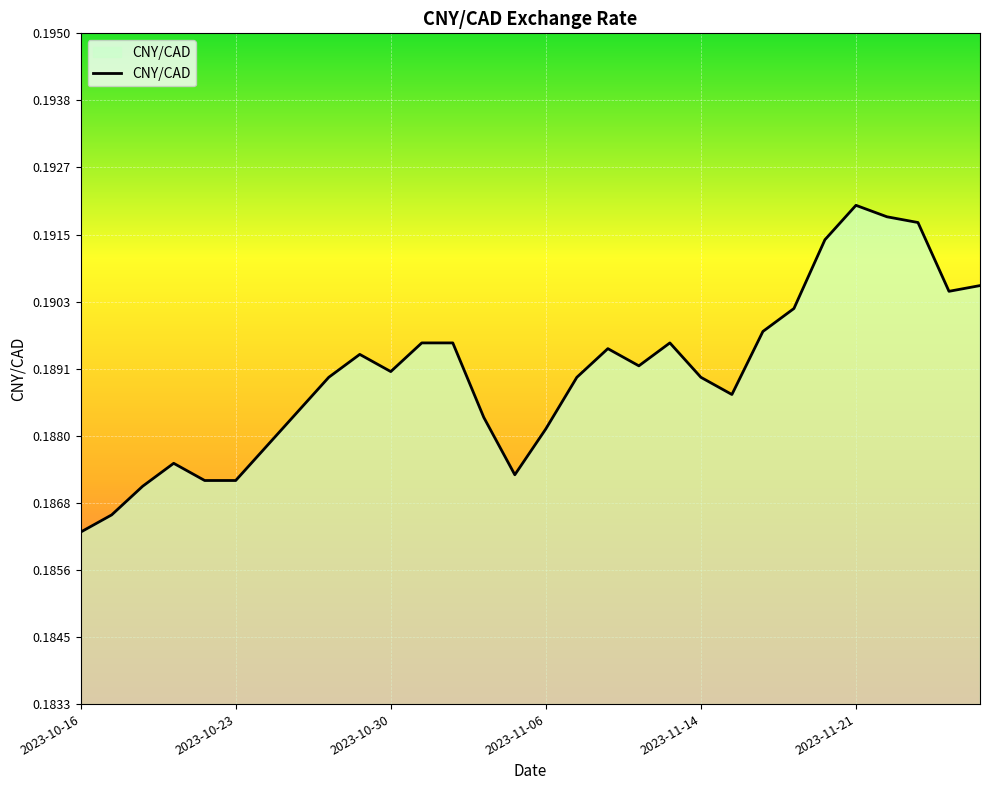

Does the chart have visible grid lines?

Yes